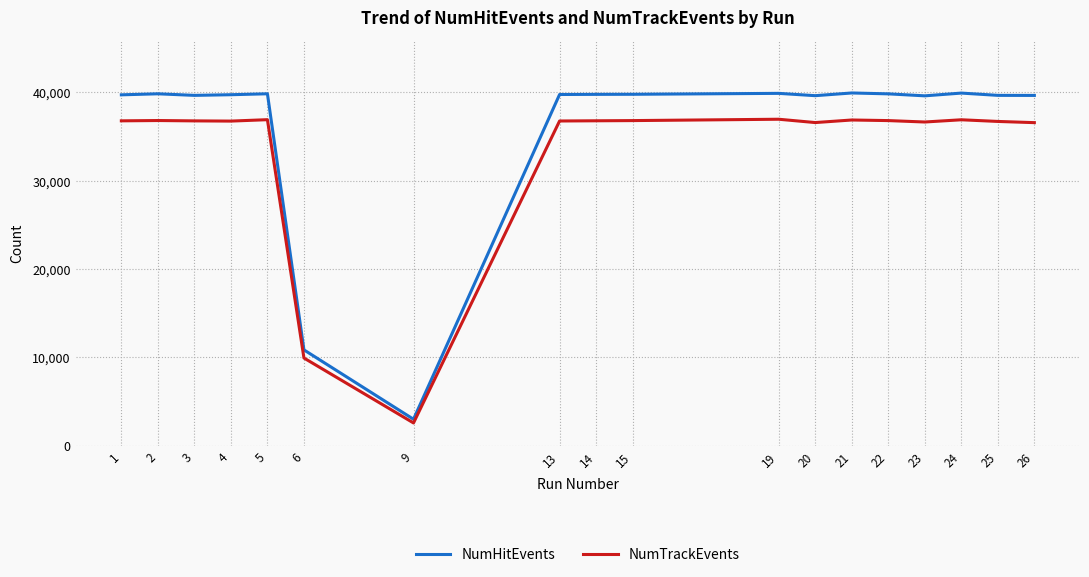

The value of NumTrackEvents at 23 is 54274. True or false?

False